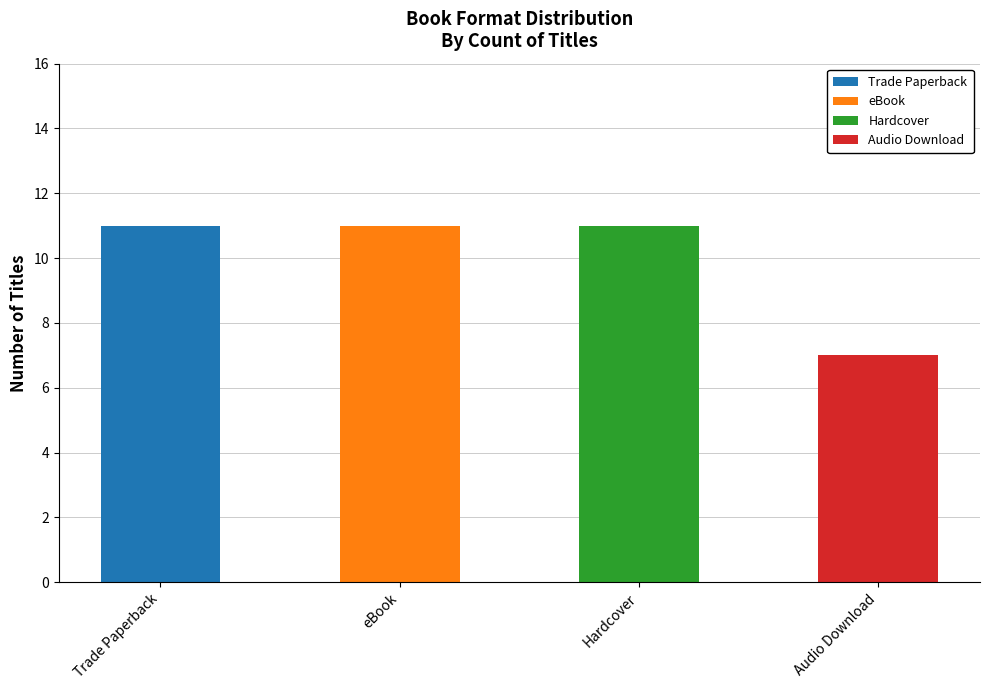

What is the total value across all series at Trade Paperback?

11